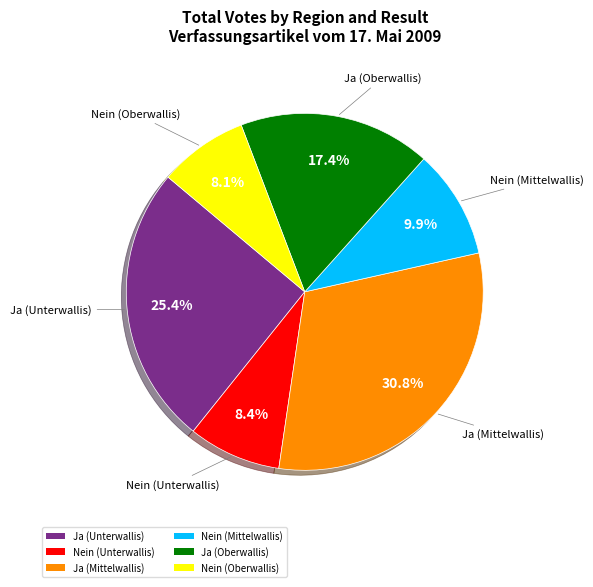

To the nearest percent, what portion does Ja (Oberwallis) represent?

17%